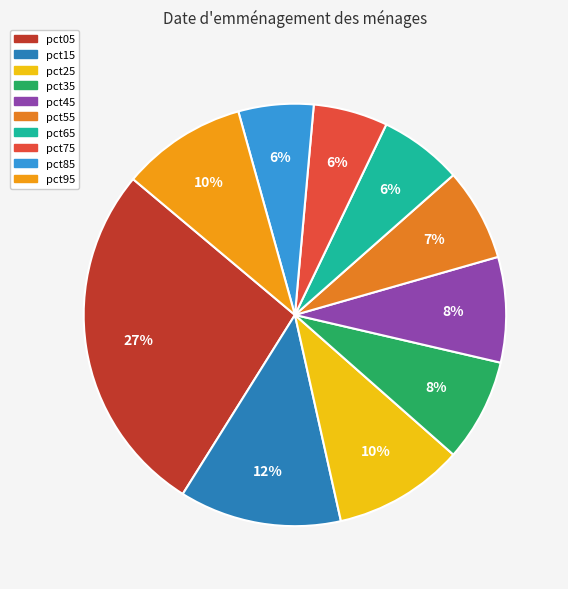

Combined, what portion of the pie is pct55 and pct65?

13.4%